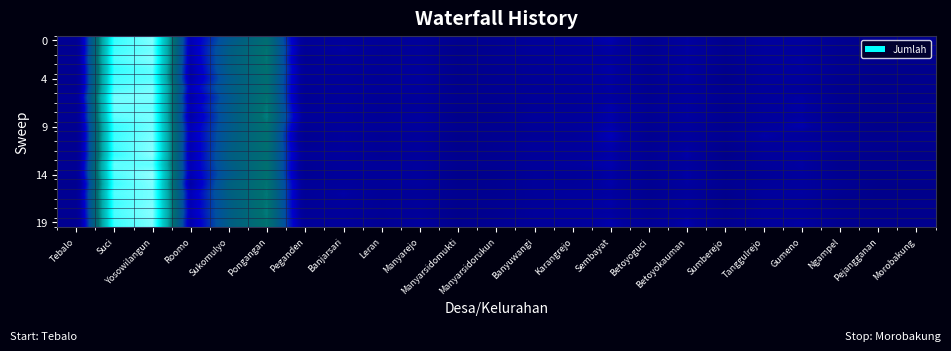

Between Yosowilangun and Tanggulrejo, which series saw the biggest shift?

14